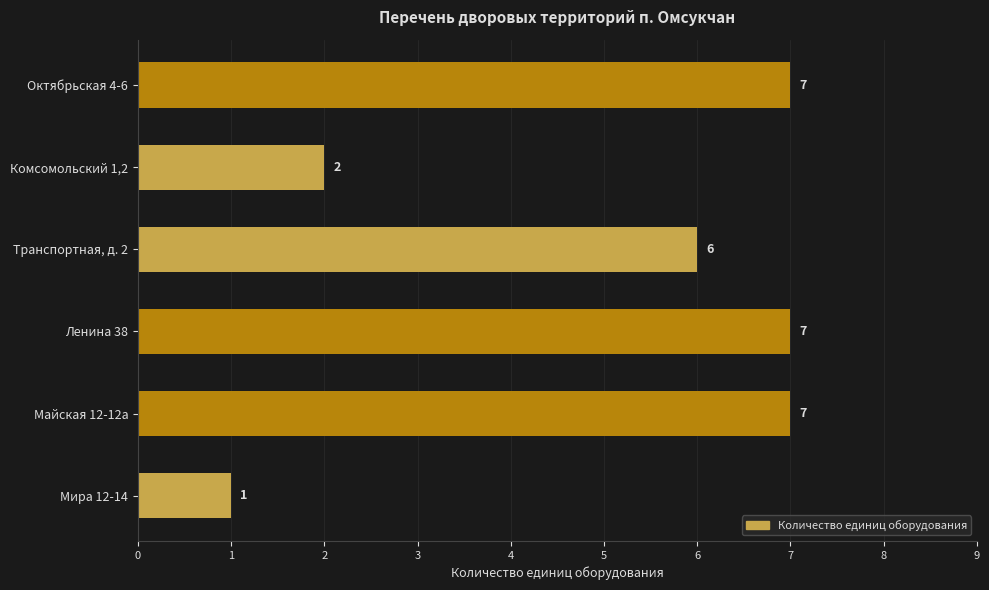

What is the value of the 1st bar from the top?

7